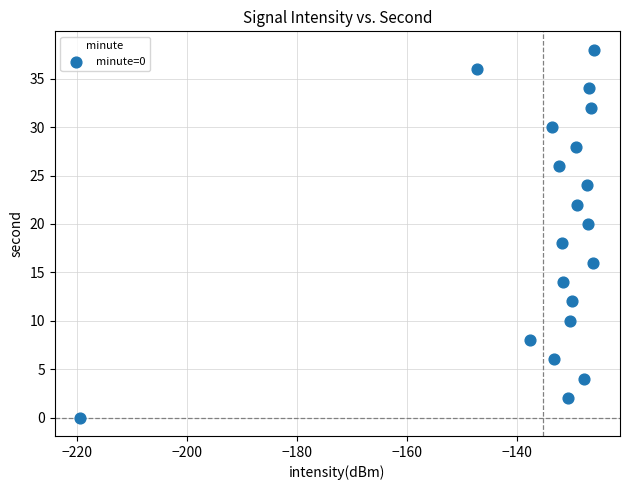

What is the range of Y values (max minus min)?

38